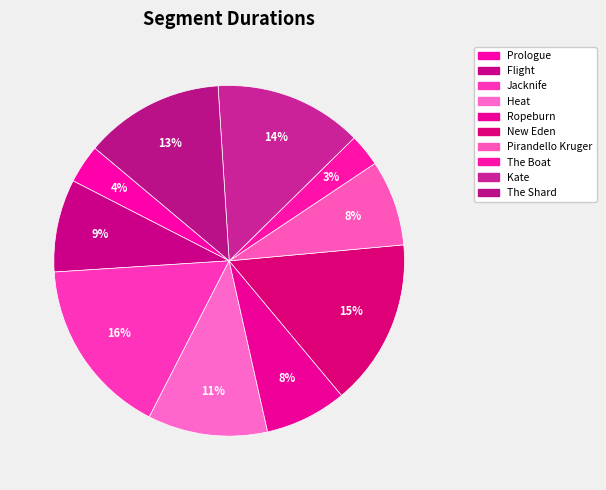

What is the smallest slice in the pie chart?

The Boat